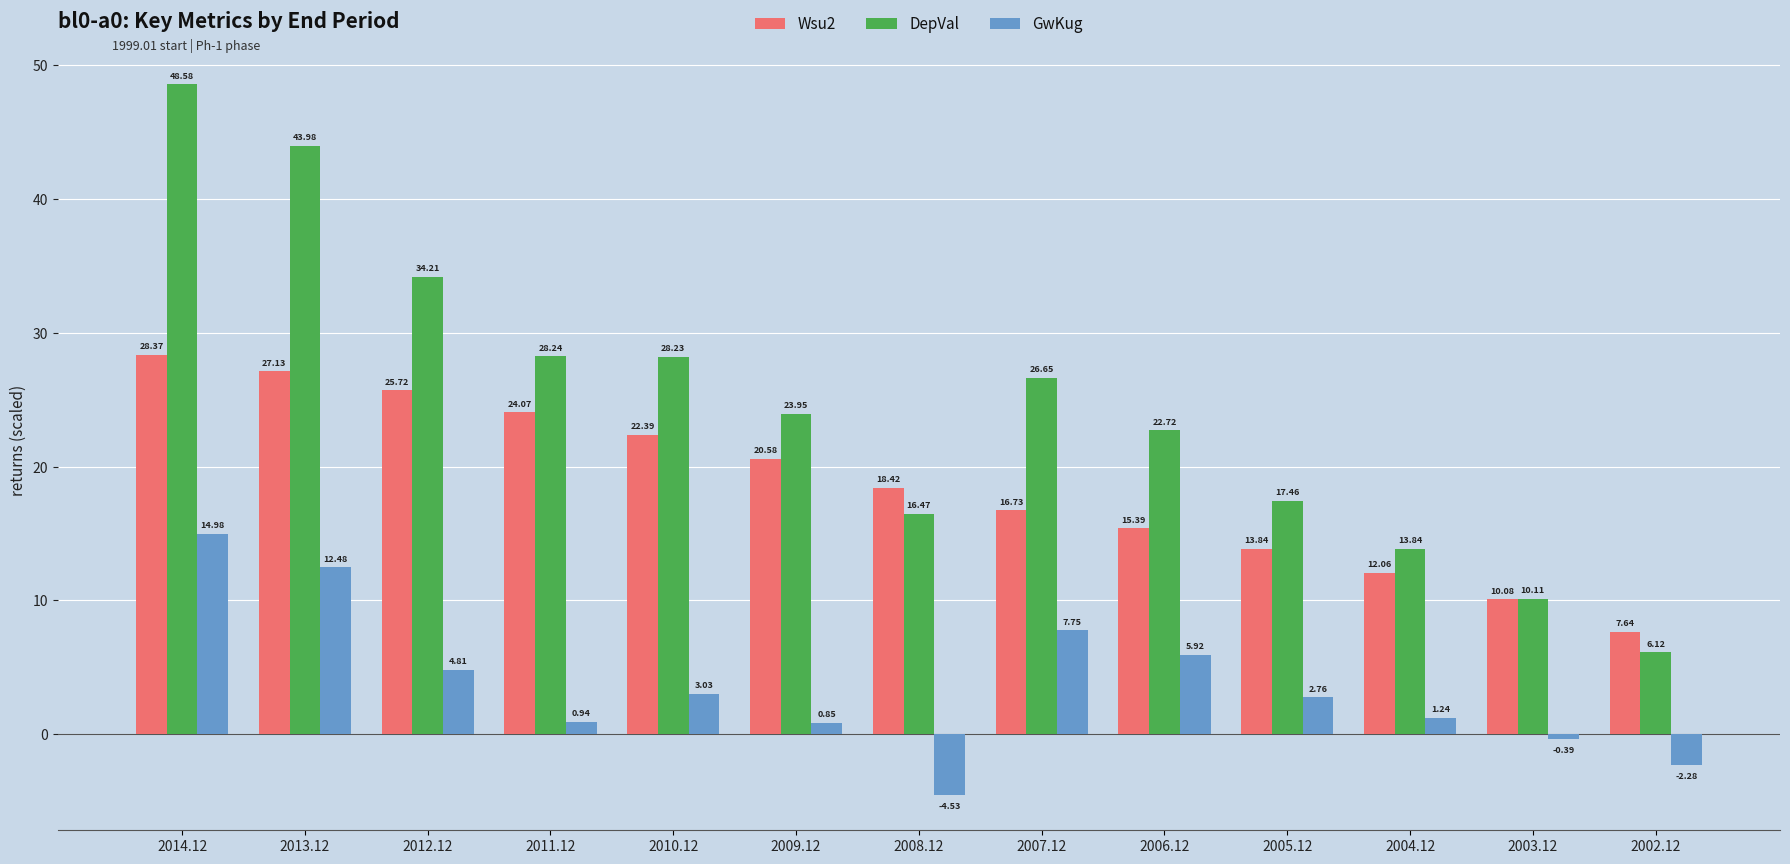

Where is Wsu2 nearest to the value 18?

2008.12